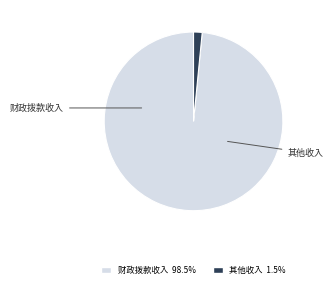

Is there any slice that represents more than half of the pie?

Yes